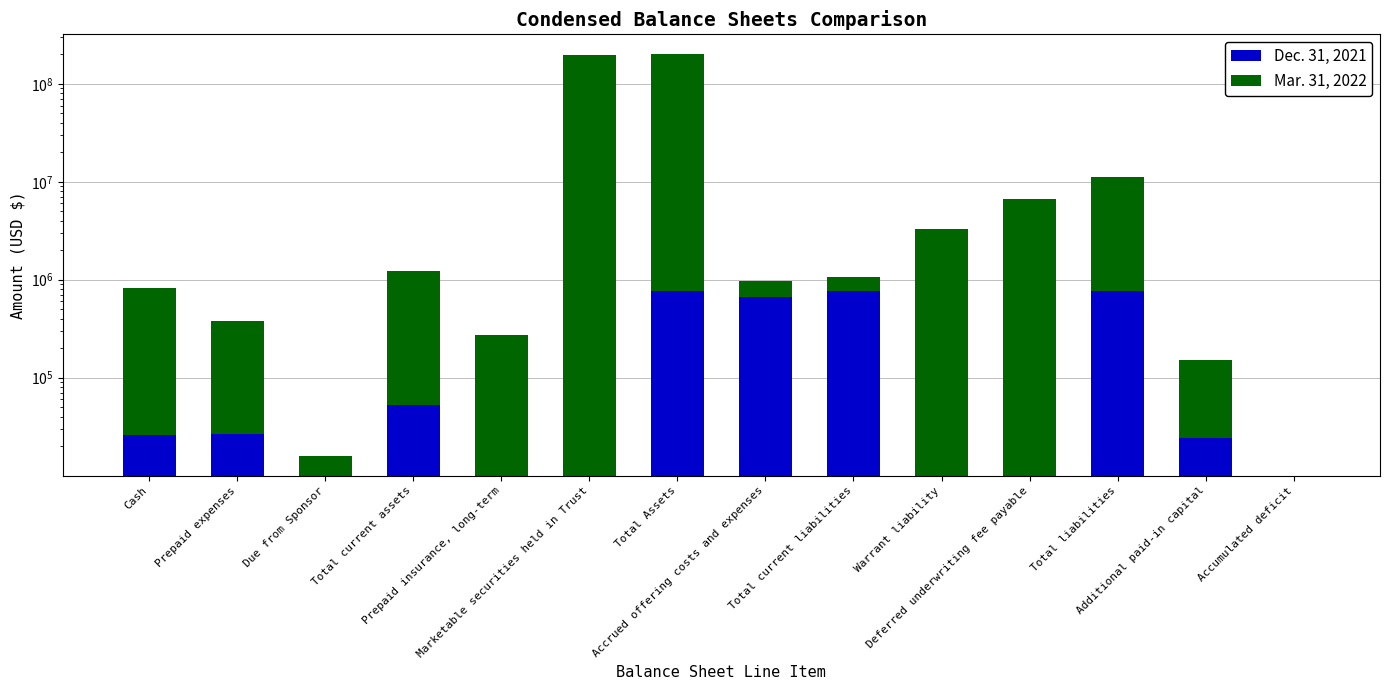

How many categories are shown in the chart?

14